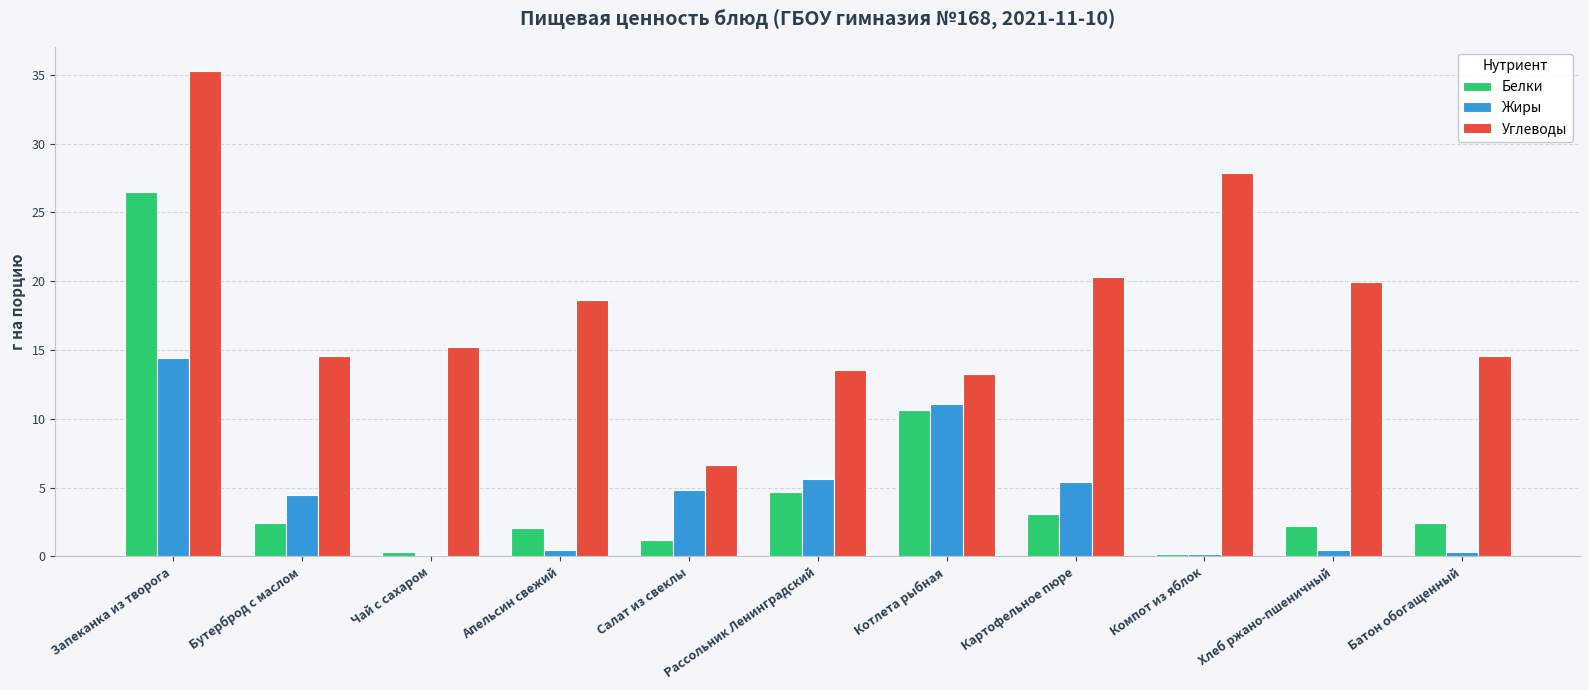

At which category is the sum across all series the highest?

Запеканка из творога